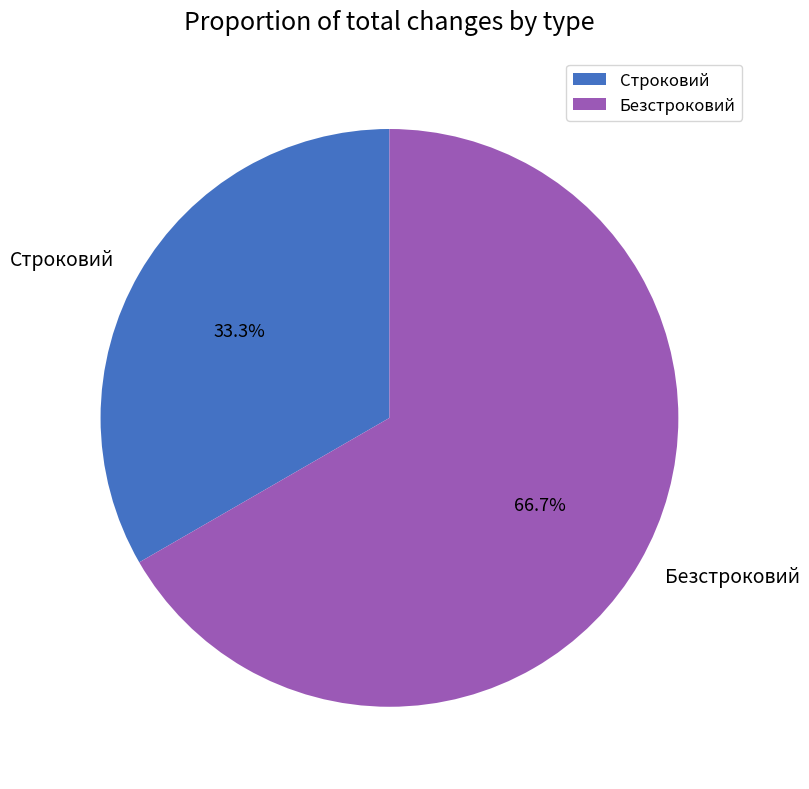

Which has a higher value, Строковий or Безстроковий?

Безстроковий